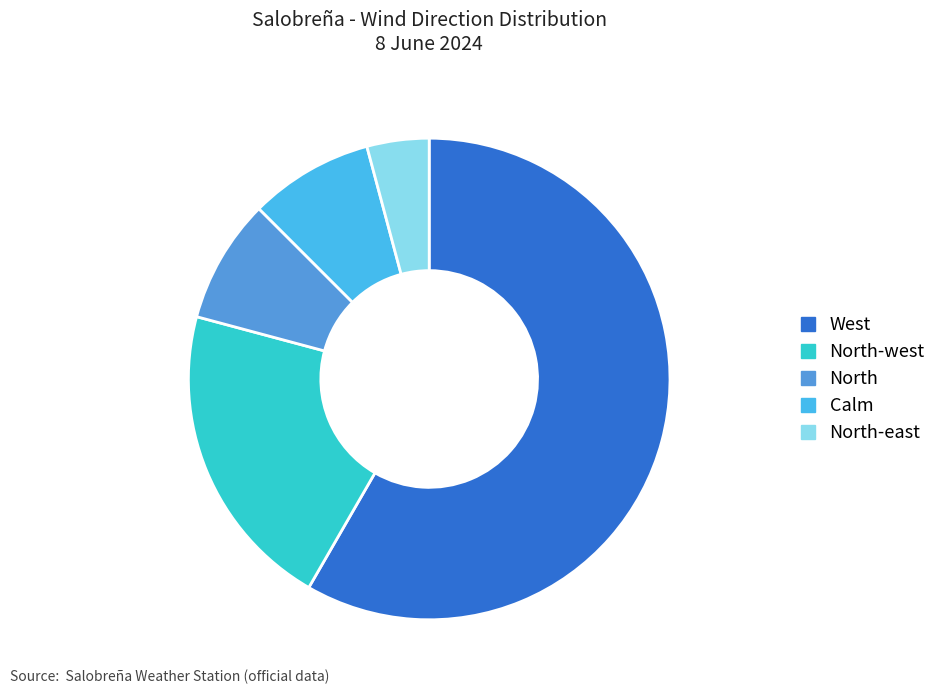

What is the ratio of the value at West to the value at Calm?

7.0